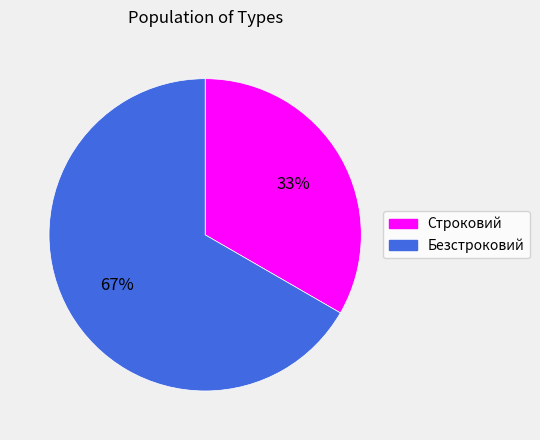

Which slice represents more than half of the pie?

Безстроковий